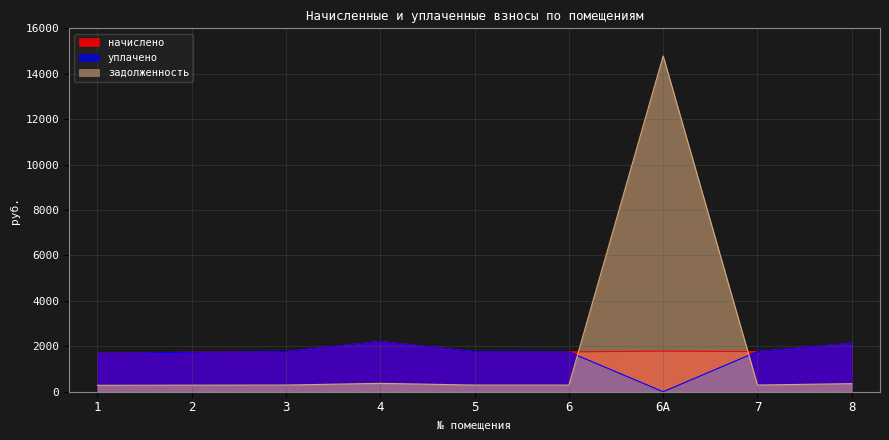

Where is задолженность nearest to the value 7532?

4